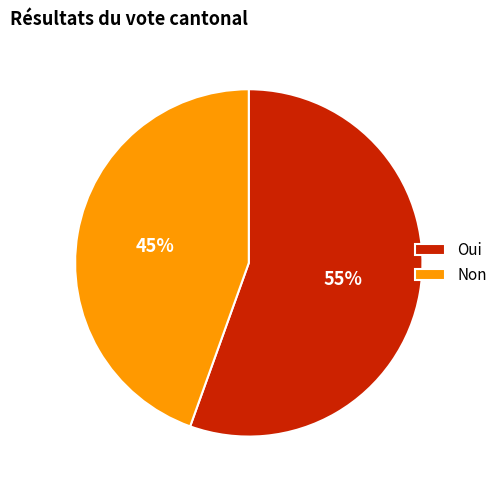

Which category has the biggest portion of the pie?

Oui